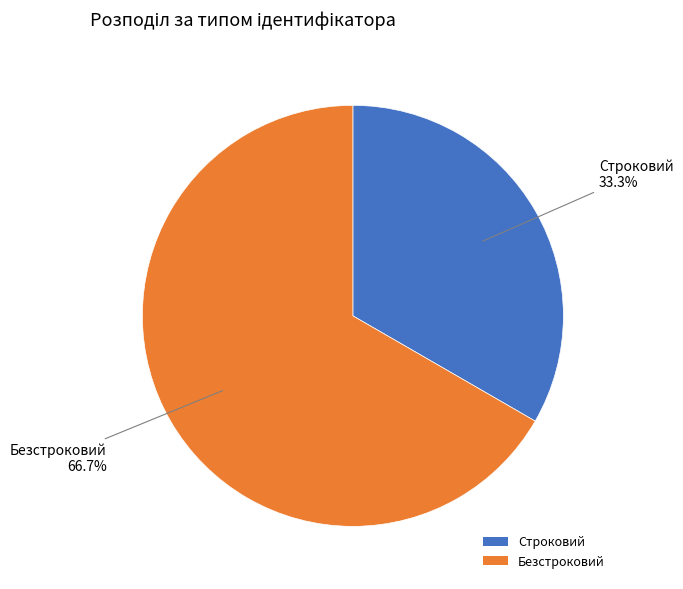

Which category has the biggest portion of the pie?

Безстроковий